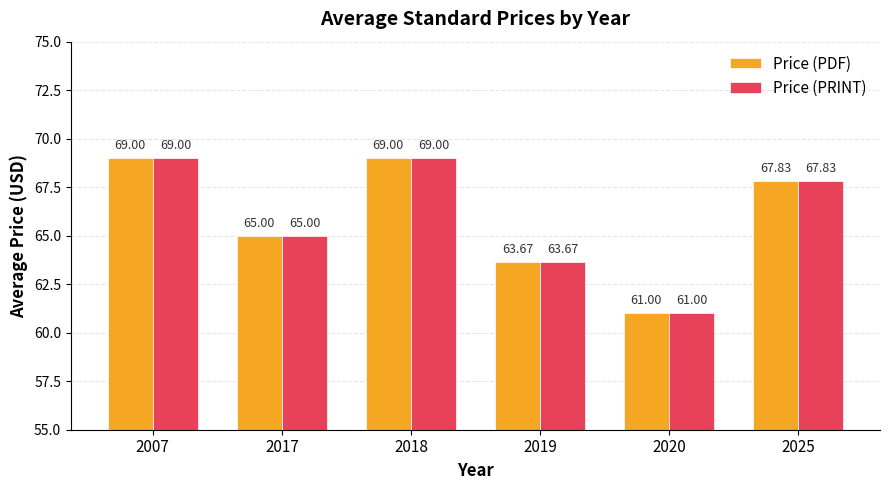

At how many categories does at least one series exceed 63?

5